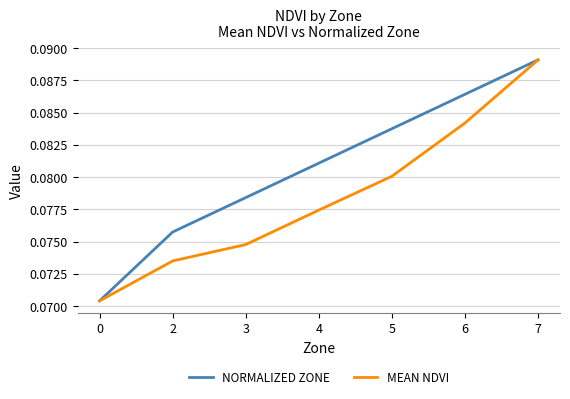

At which category is the sum across all series the highest?

7